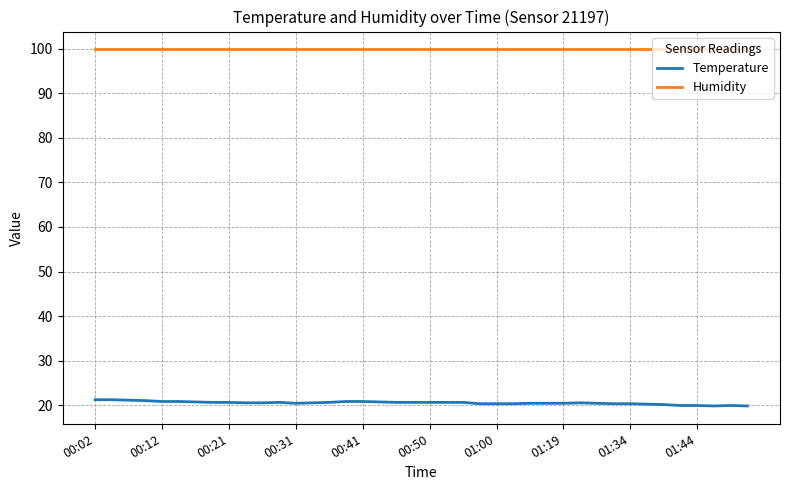

What is the minimum value for Temperature?

19.8